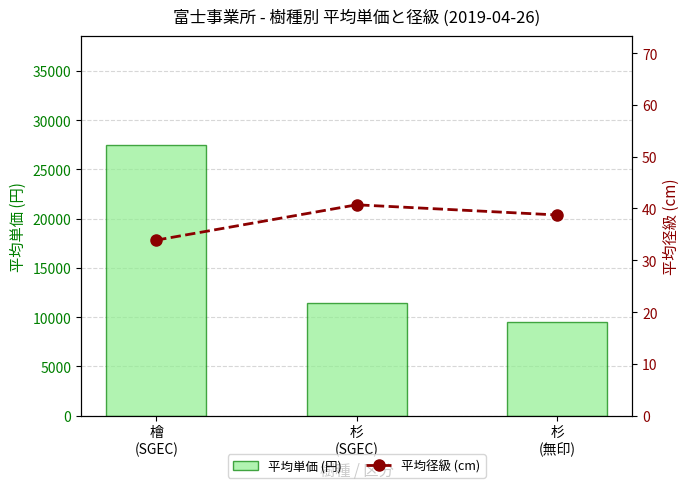

What is the spread (max minus min) of values at 檜
(SGEC)?

27490.6